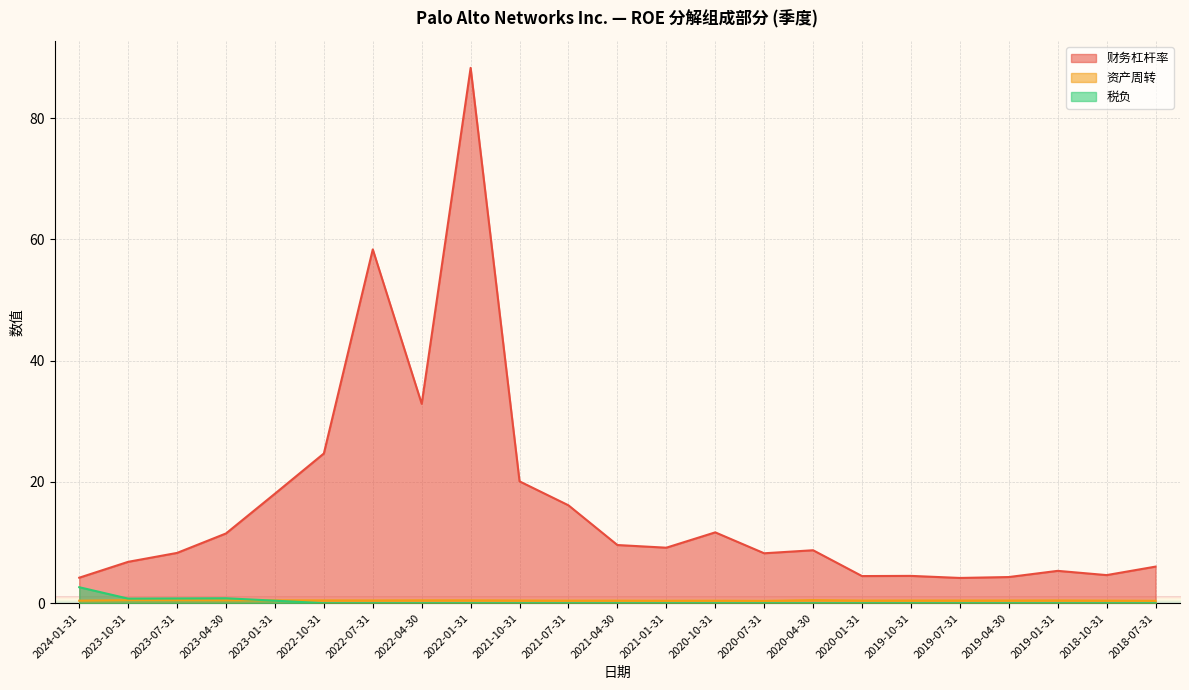

At which label is 财务杠杆率 closest to 46?

2022-07-31